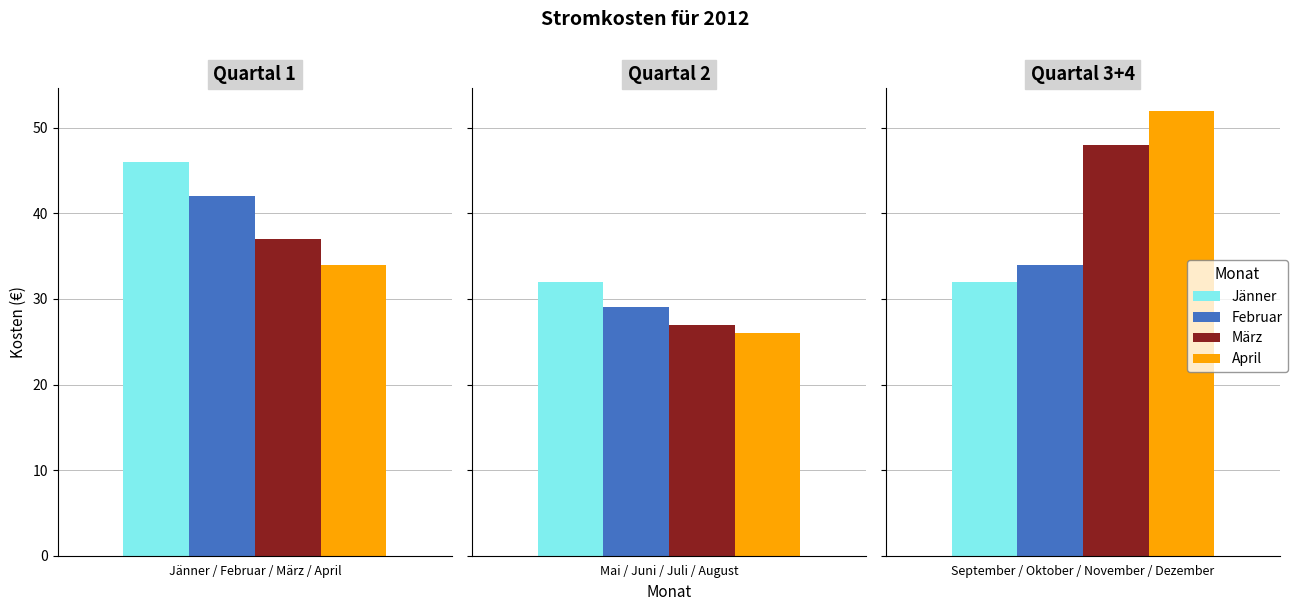

Reading left to right, transcribe all the data shown in this chart.

Jänner=46	Februar=42	März=37	April=34	Mai=32	Juni=29	Juli=27	August=26	September=32	Oktober=34	November=48	Dezember=52